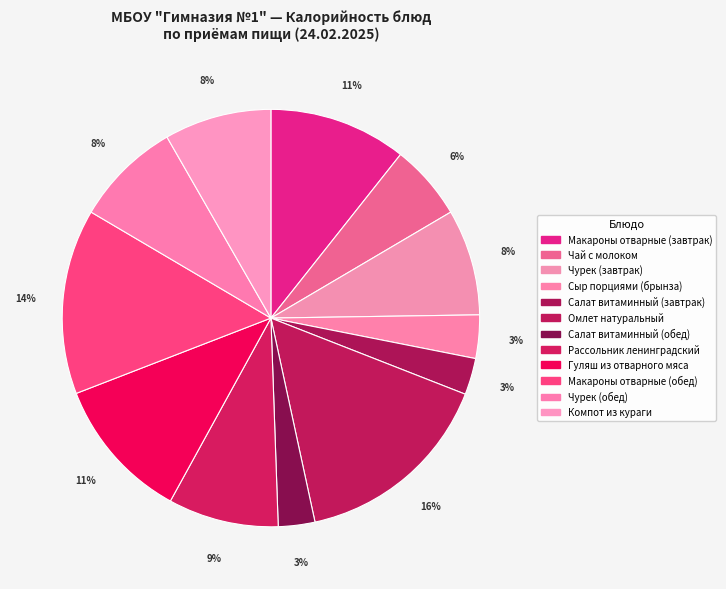

What percentage is the Омлет натуральный slice, to the nearest percent?

16%